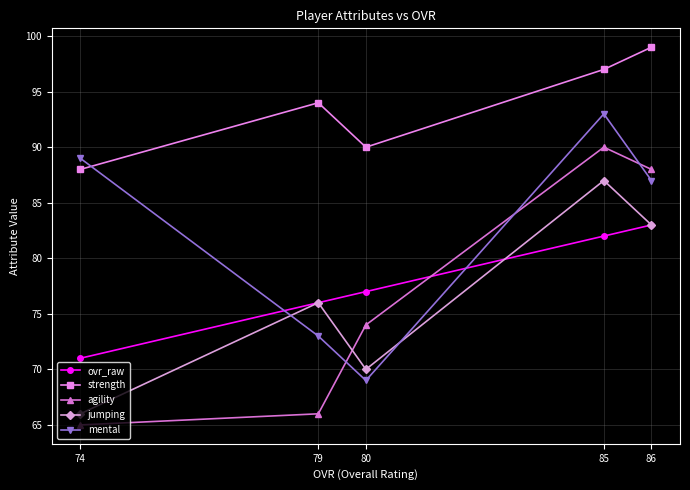

What is the value of the ovr_raw point at the 1st from the left?

71